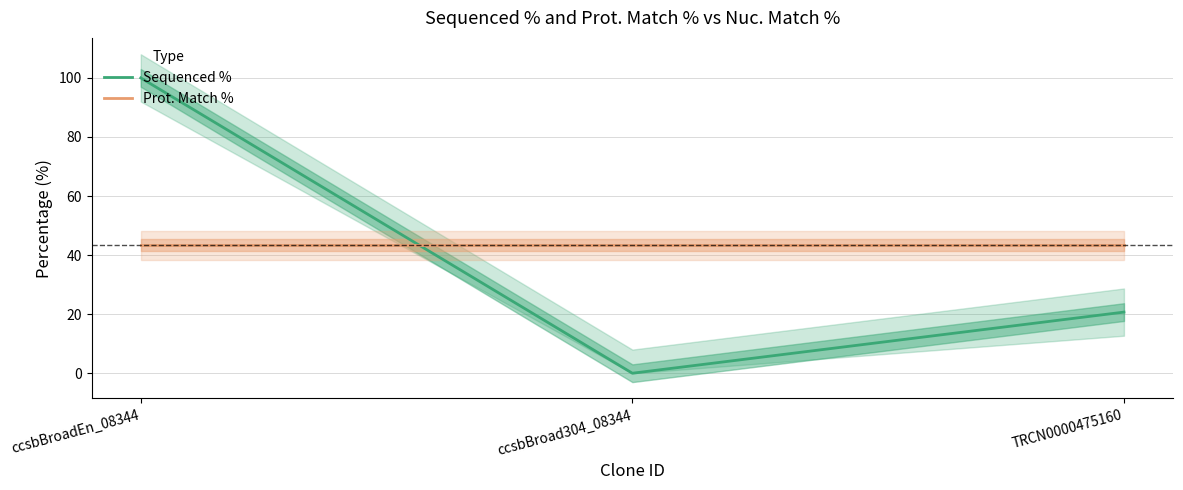

What is the greatest value displayed?

100.0